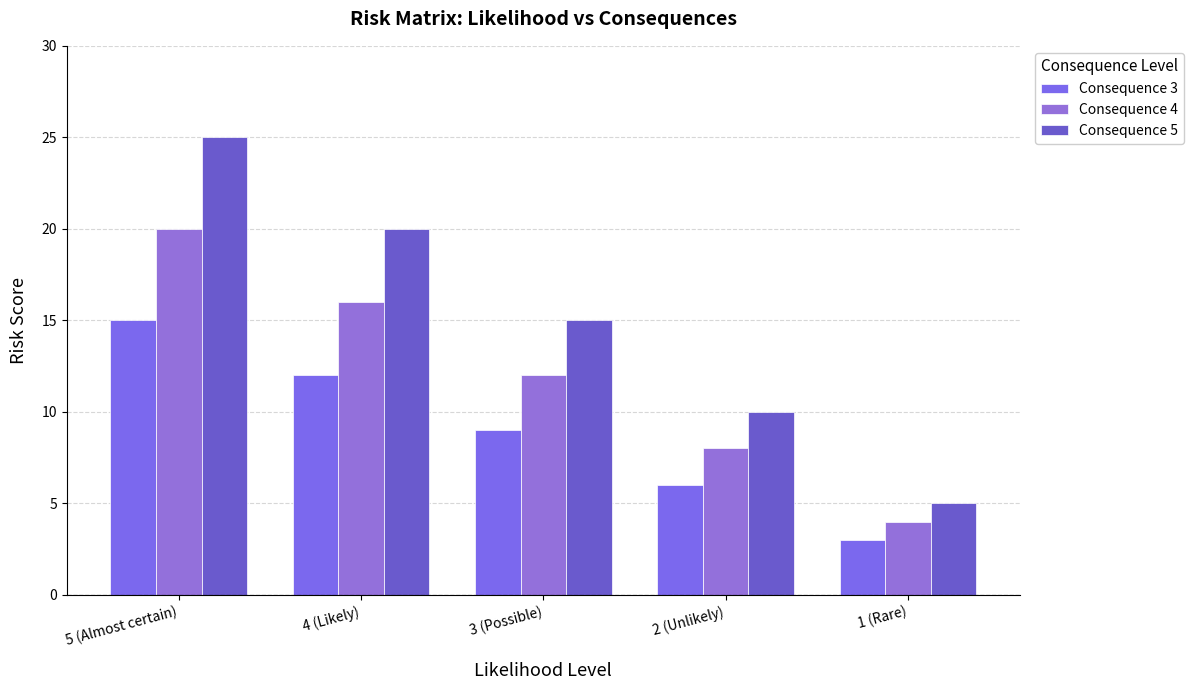

What is the label of the 2nd bar from the left?

4 (Likely)